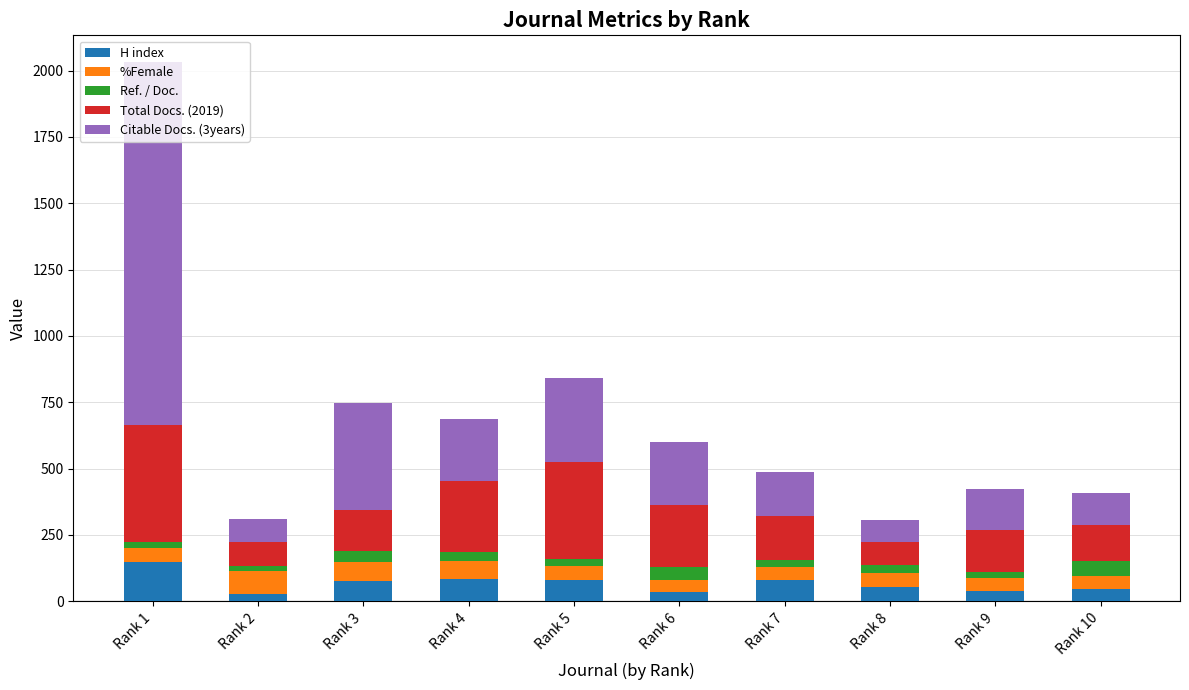

At which category is the sum across all series the highest?

Rank 1